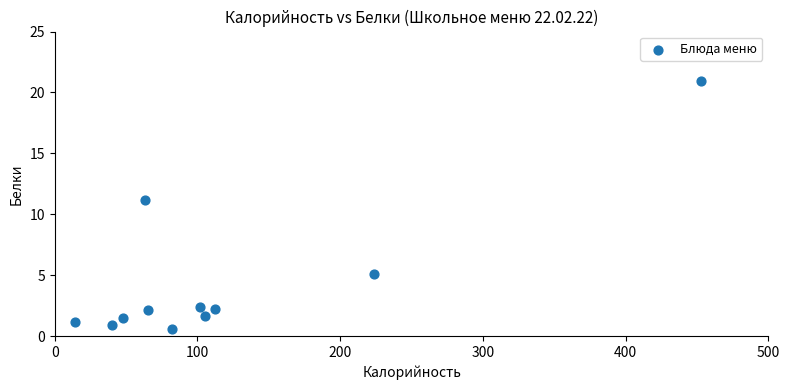

What is the average Y value?

4.5